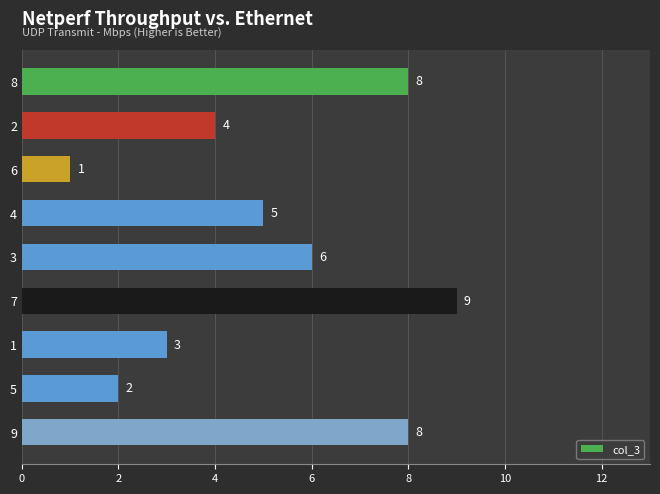

Reading bottom to top, list all the values displayed in this chart.

9=8	5=2	1=3	7=9	3=6	4=5	6=1	2=4	8=8